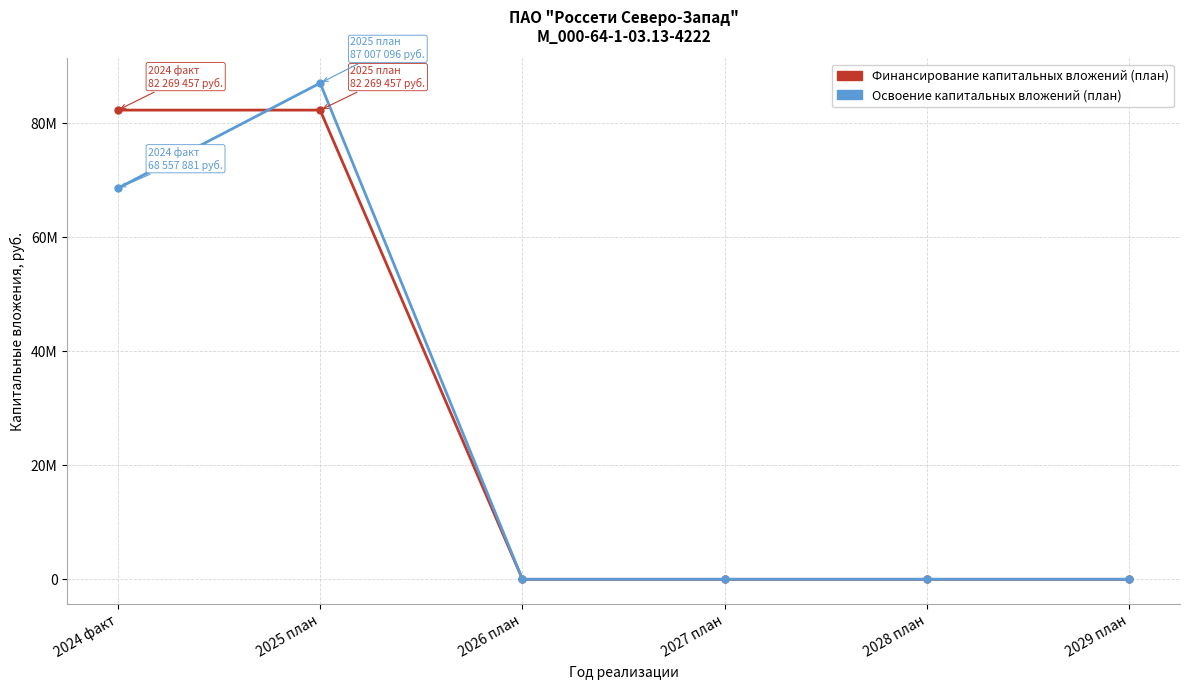

What is the label of the 5th point from the right?

2025 план